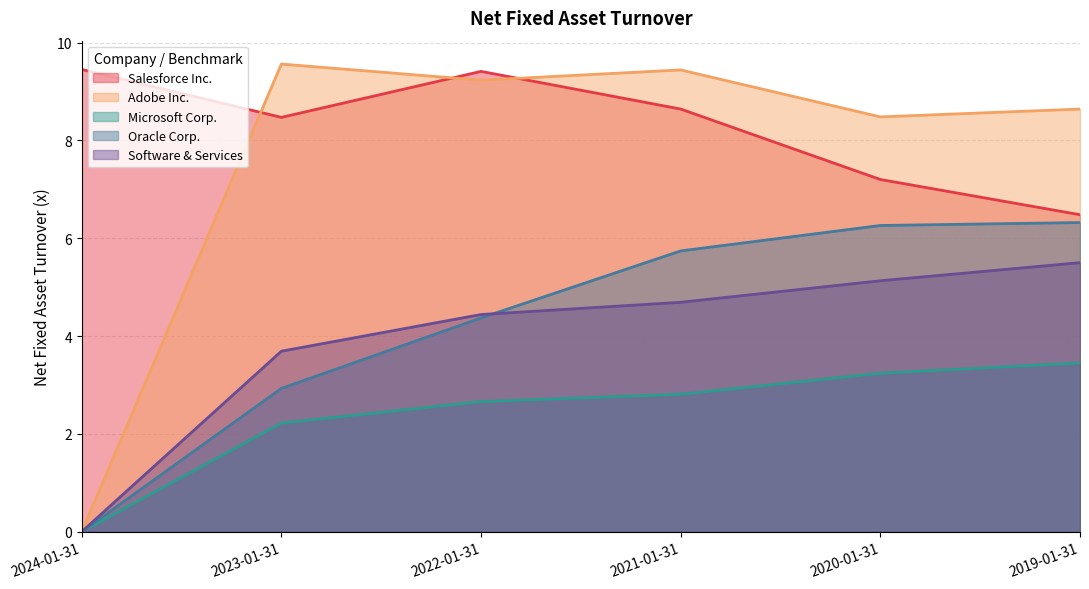

Which series has the largest total across all categories?

Salesforce Inc.